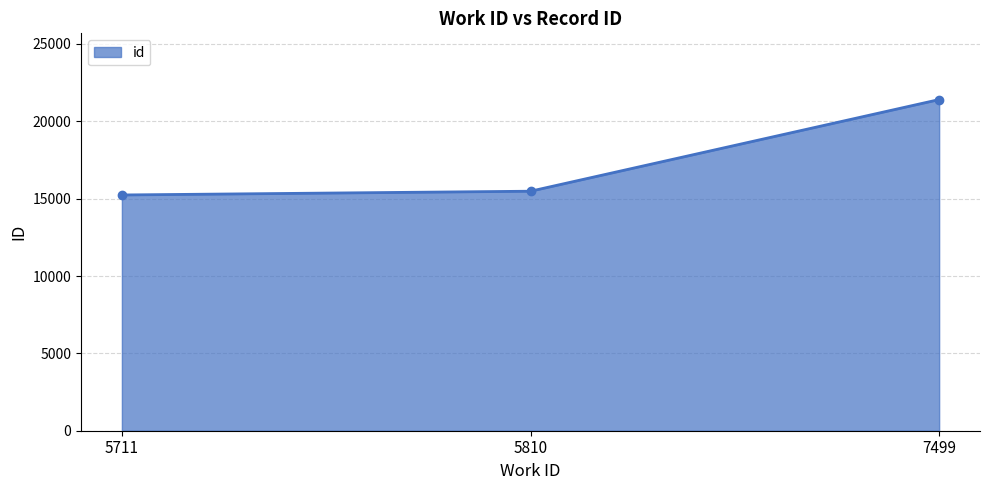

Reading right to left, what are all the values shown in this chart?

7499=21406	5810=15482	5711=15239